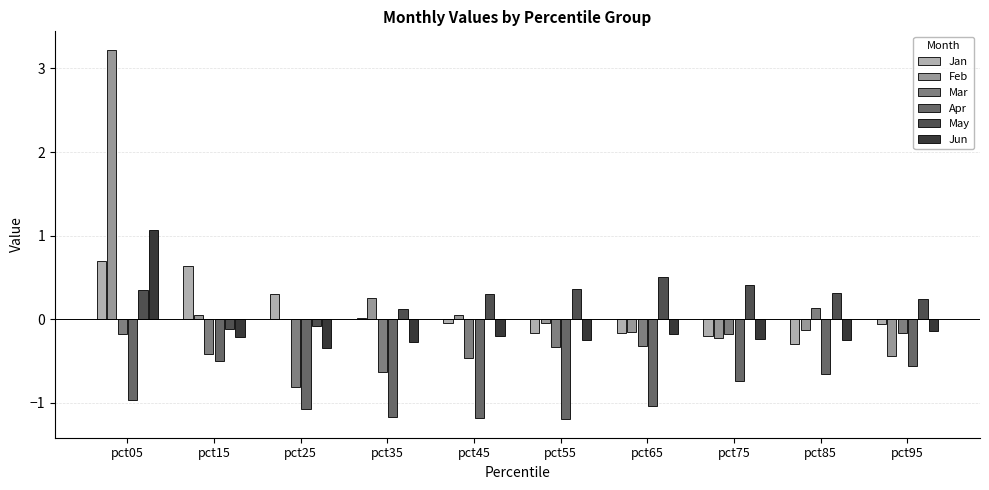

Is it true that Feb equals -0.1 at pct85?

True